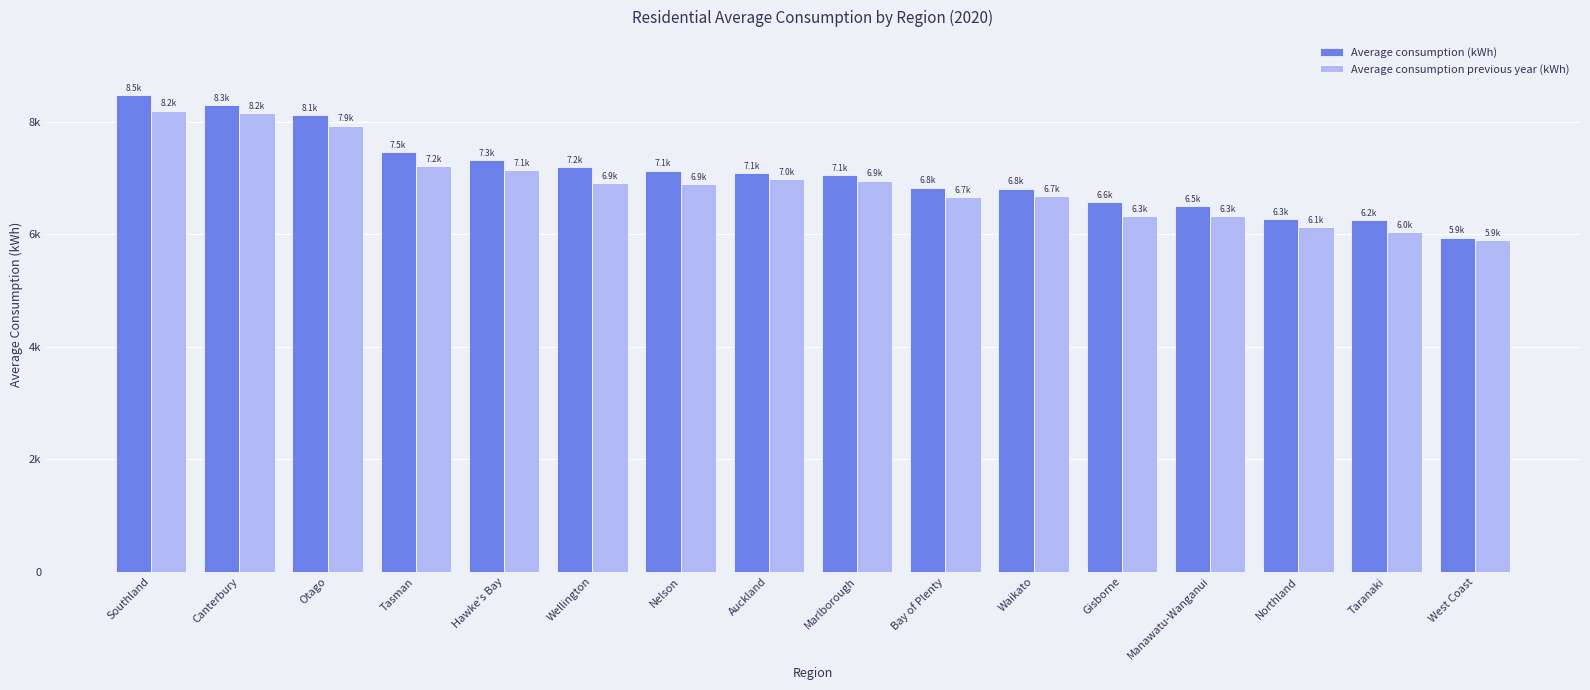

Which has a higher value, Tasman or Otago?

Otago